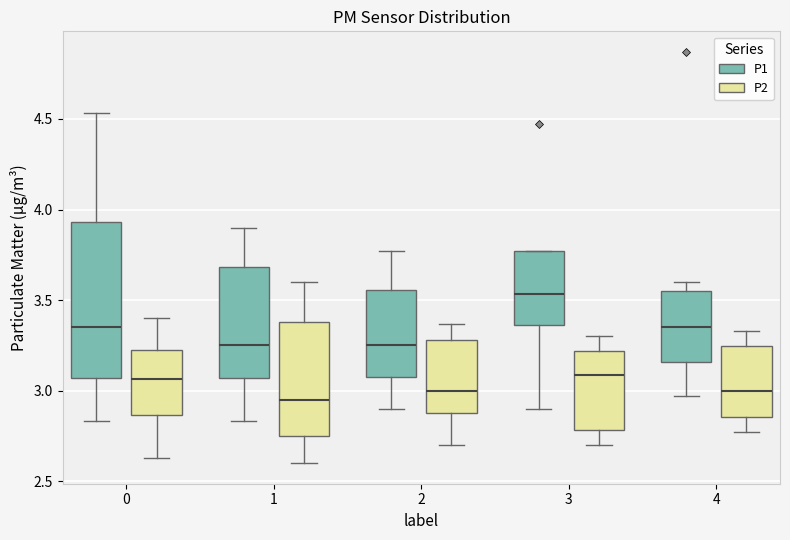

Which box is the tallest, from its lower edge to its upper edge?

0 (P1)